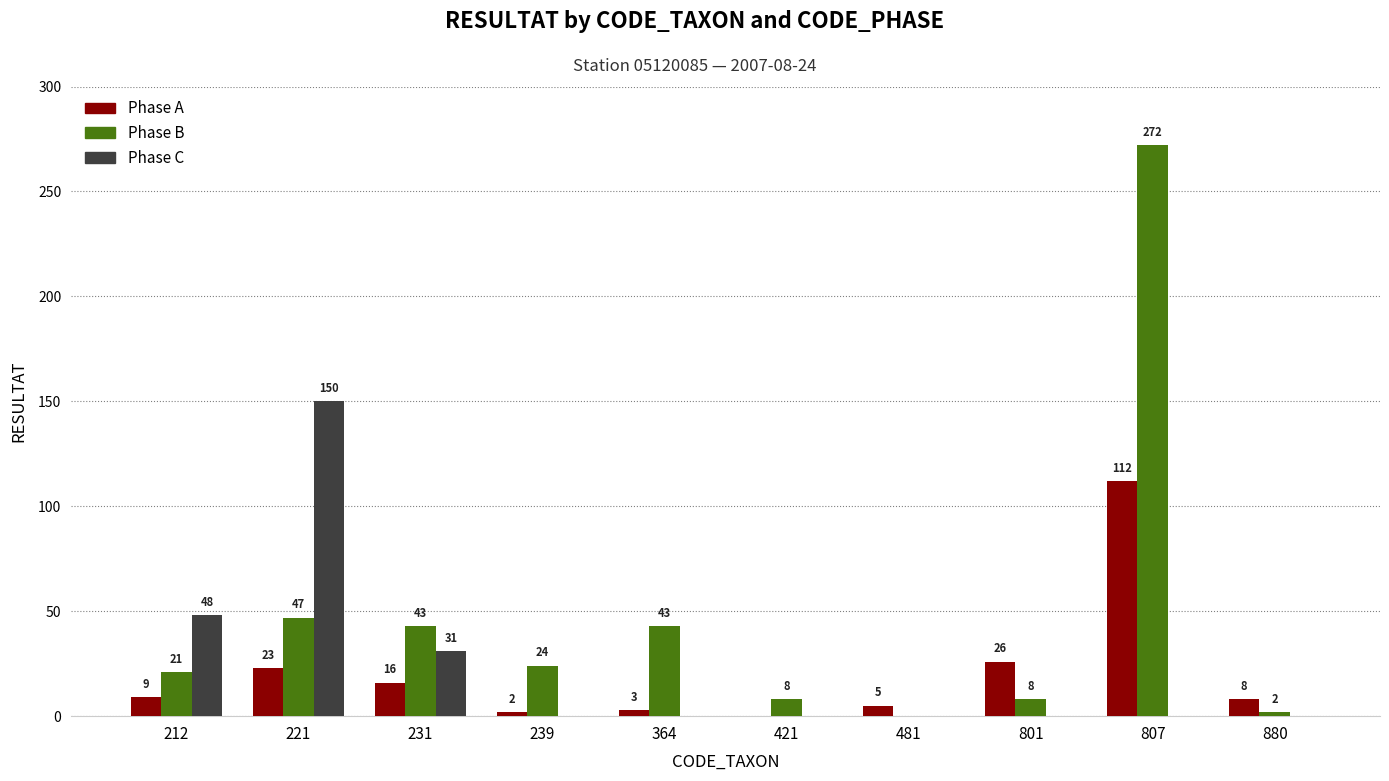

At which label does Phase B first exceed 24?

221